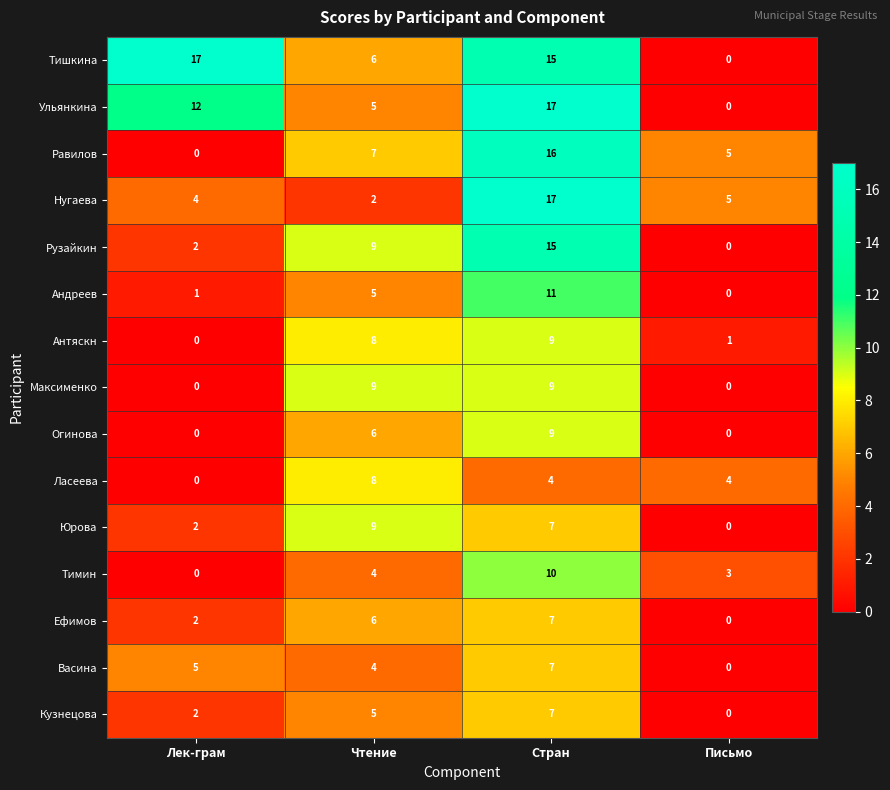

What is the difference between the Равилов values at Лек-грам and Чтение?

7